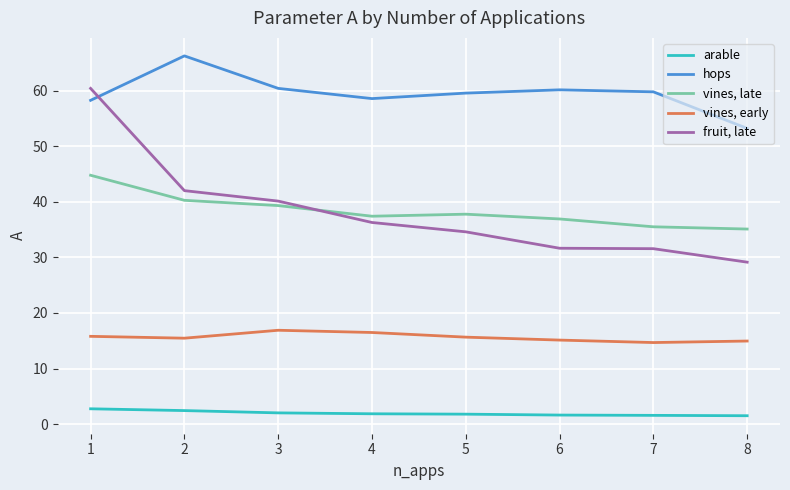

Read the vines, late value at 5.

37.8